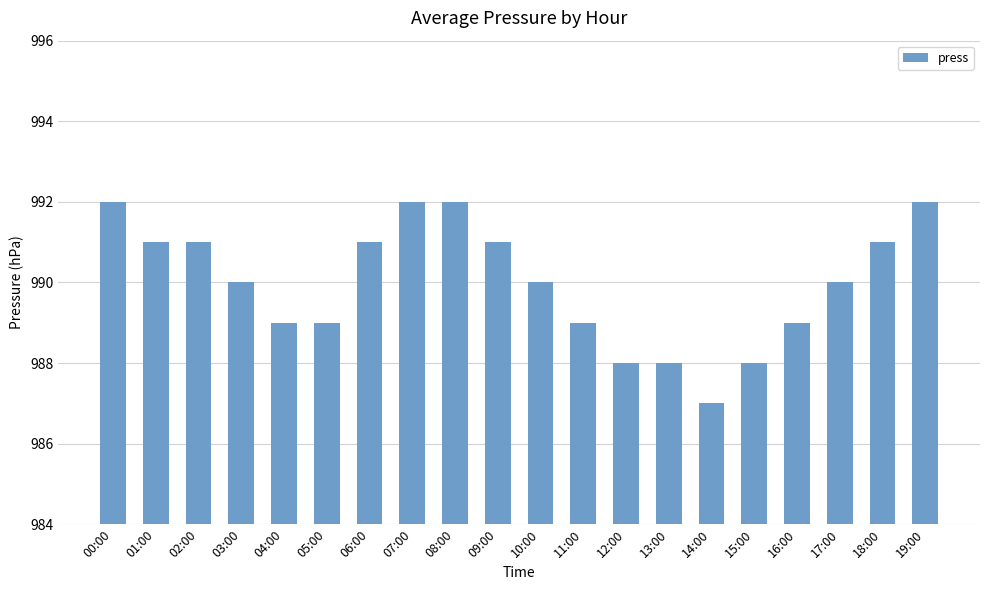

What is the maximum value shown in the chart?

992